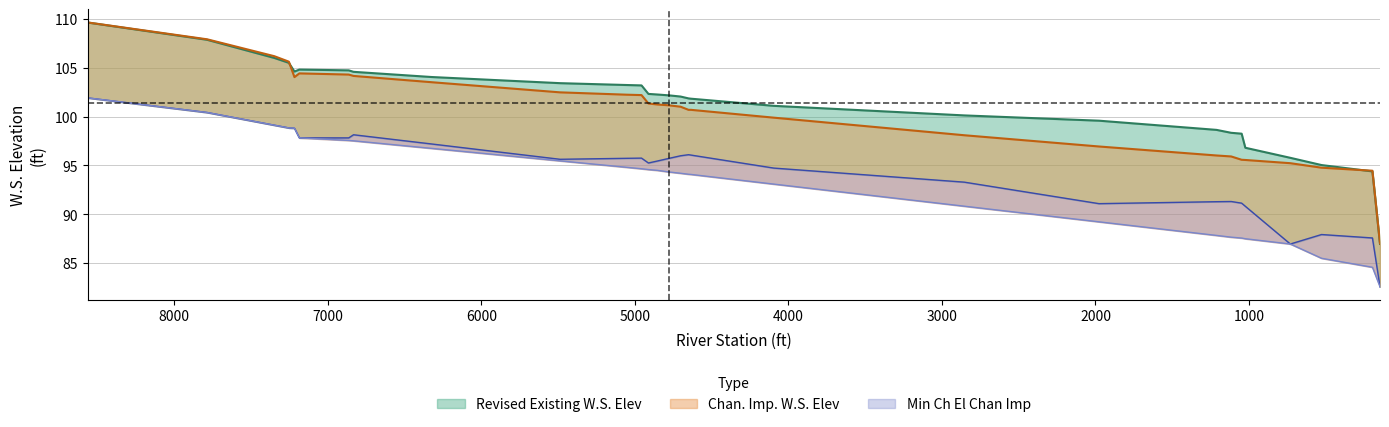

Which category has the highest value in the Chan. Imp. W.S. Elev series?

8562